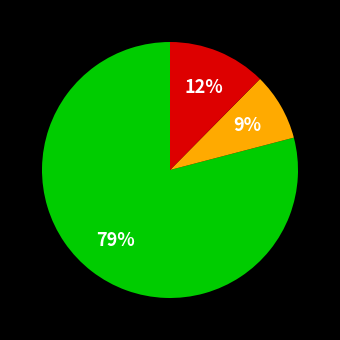

How many segments does this pie chart have?

3